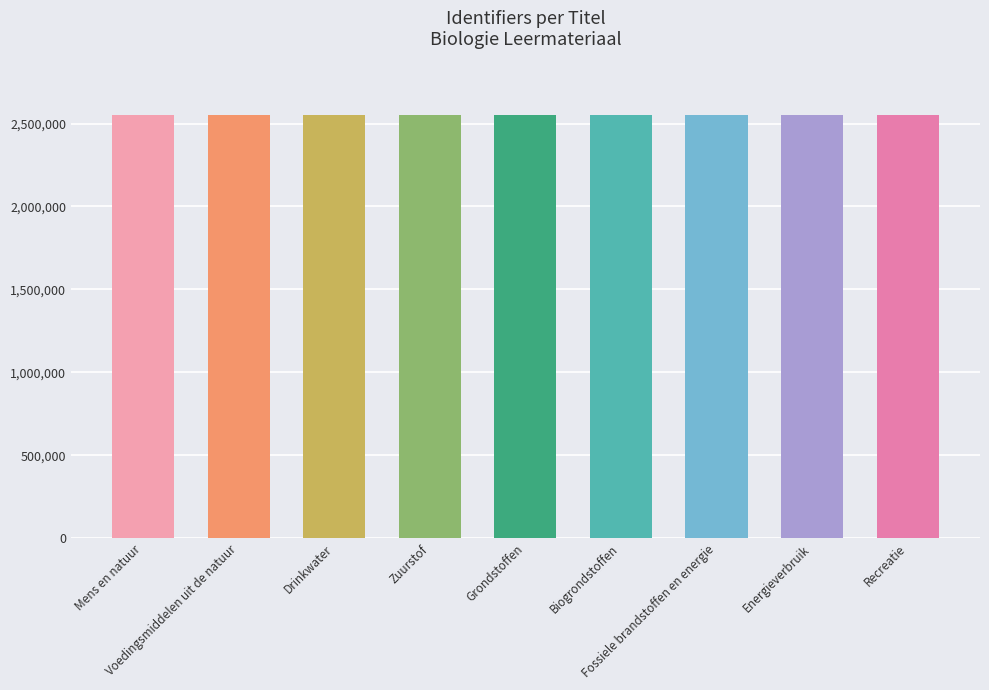

What is the greatest value displayed?

2551287